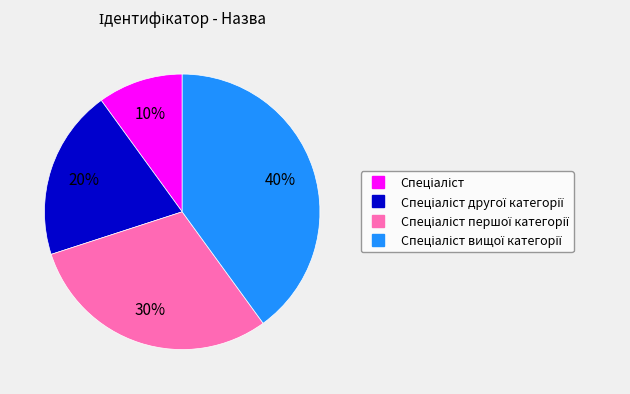

How many slices are in this pie chart?

4